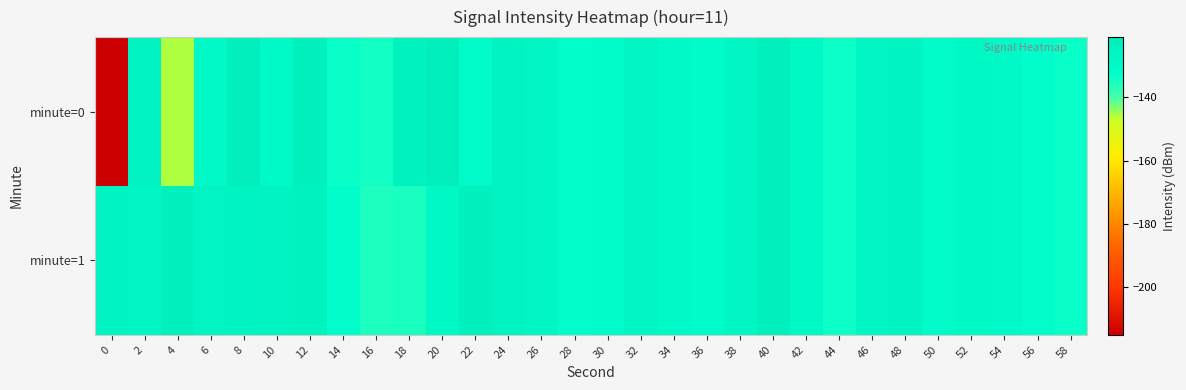

Between 54 and 50, which is larger?

54